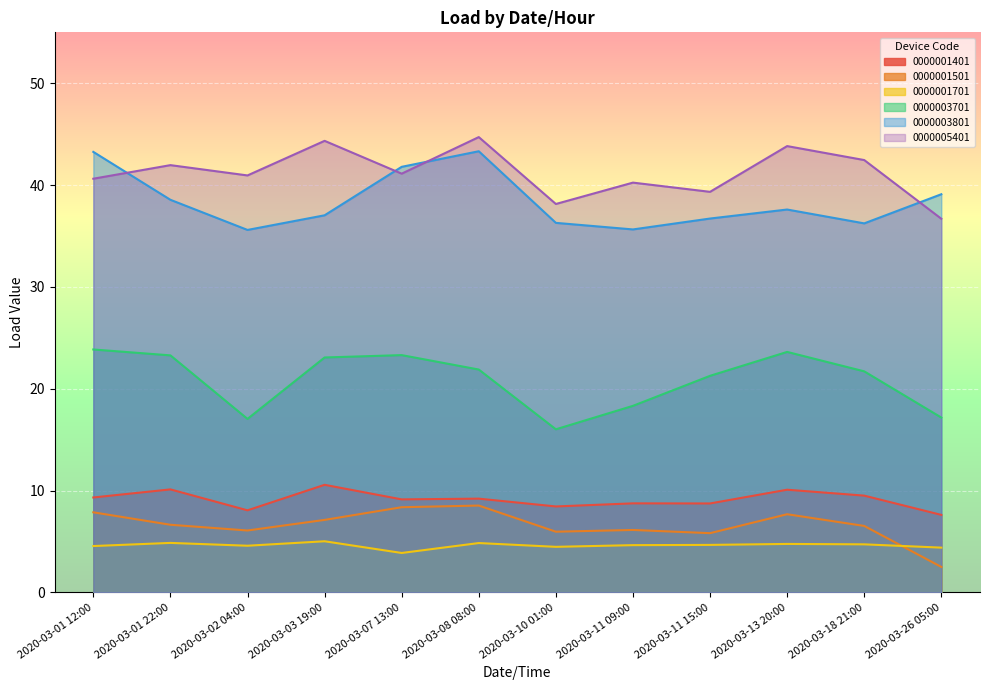

At which label does 0000005401 reach its peak?

2020-03-08 08:00